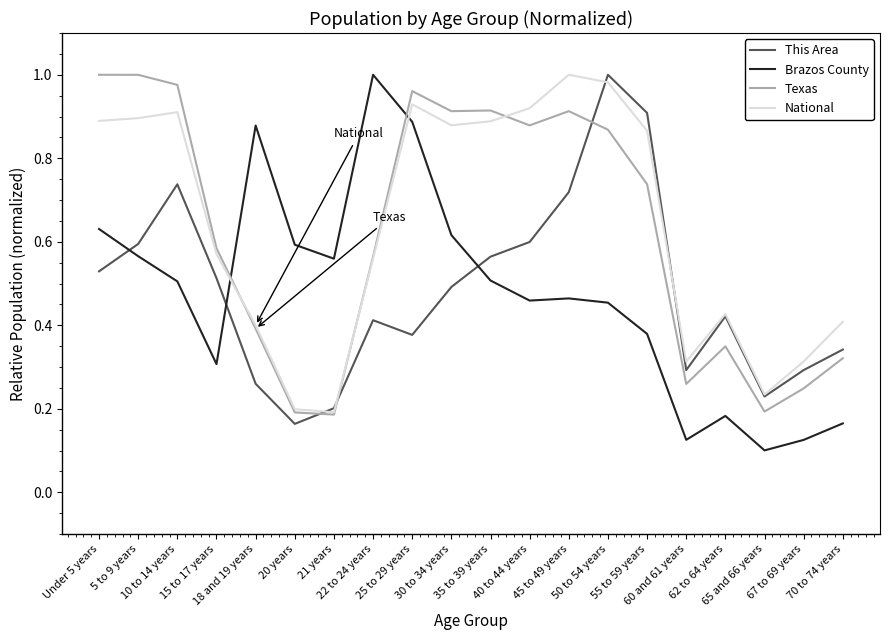

True or false: Texas and This Area intersect in this chart.

True